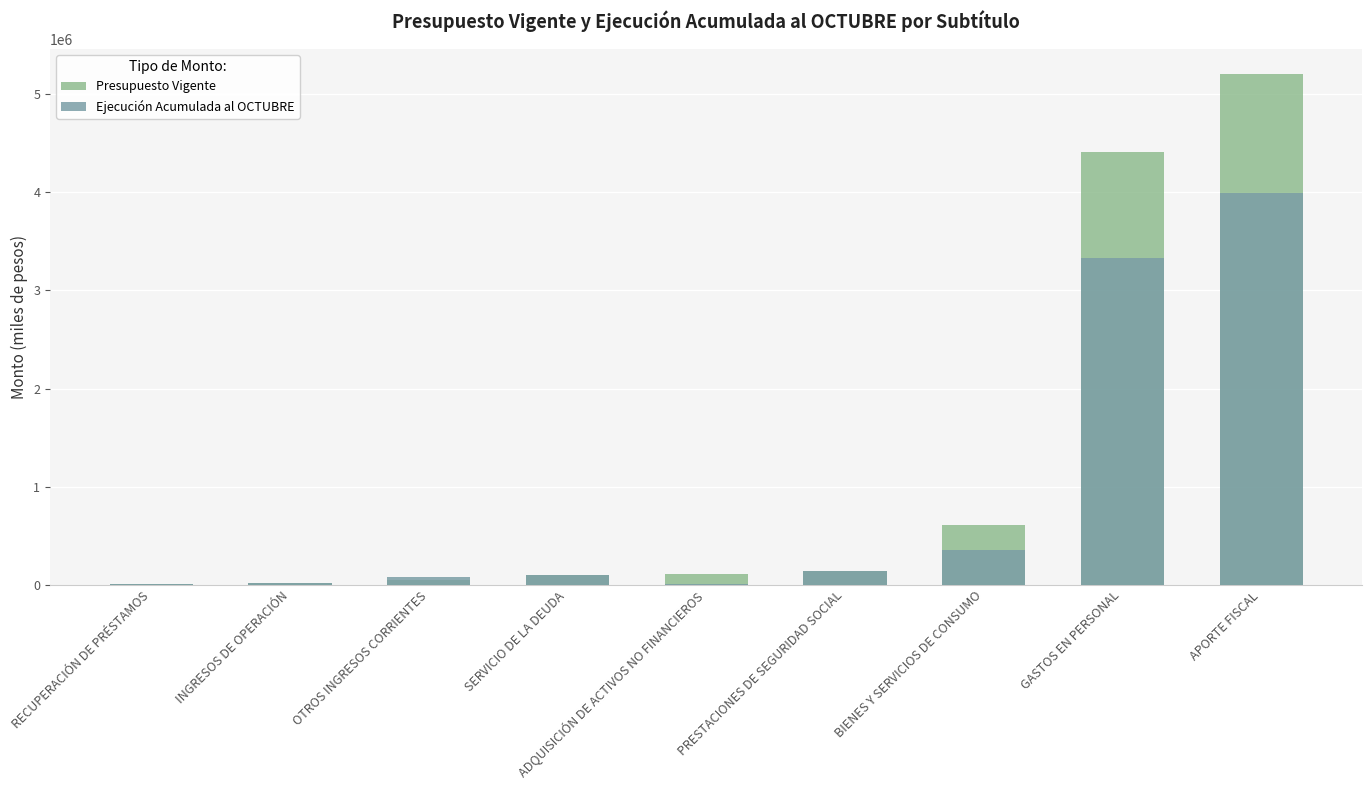

Which has a higher value, APORTE FISCAL or RECUPERACIÓN DE PRÉSTAMOS?

APORTE FISCAL